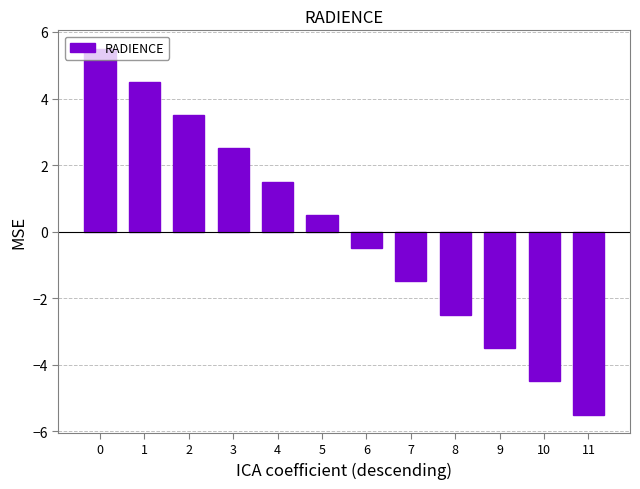

List the labels in order of value, largest first.

0, 1, 2, 3, 4, 5, 6, 7, 8, 9, 10, 11